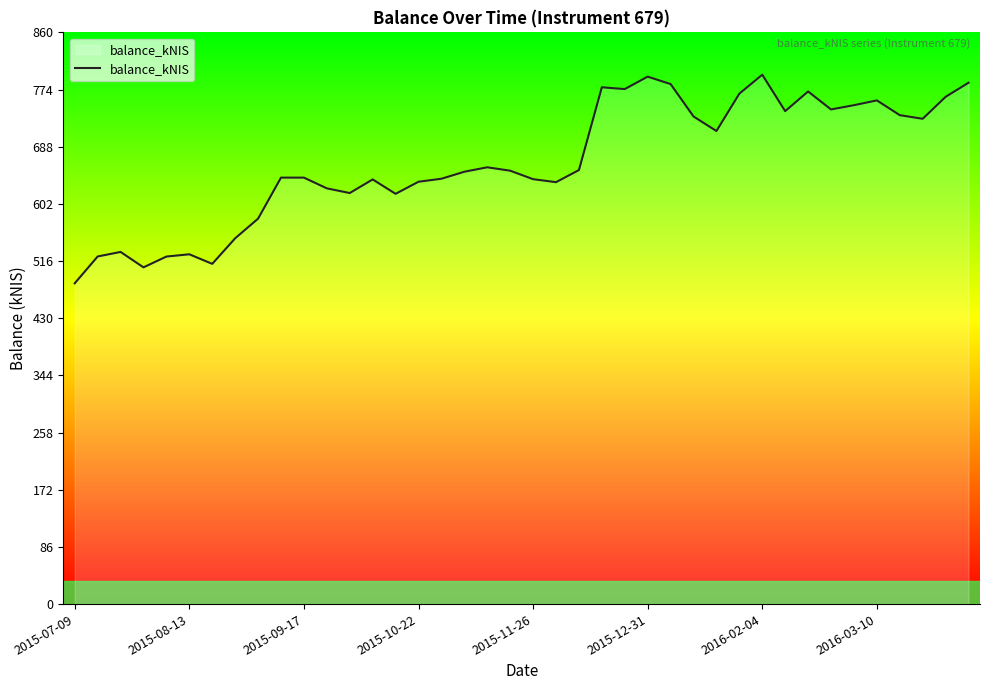

True or false: there are more than 2 points higher than both neighbors.

True